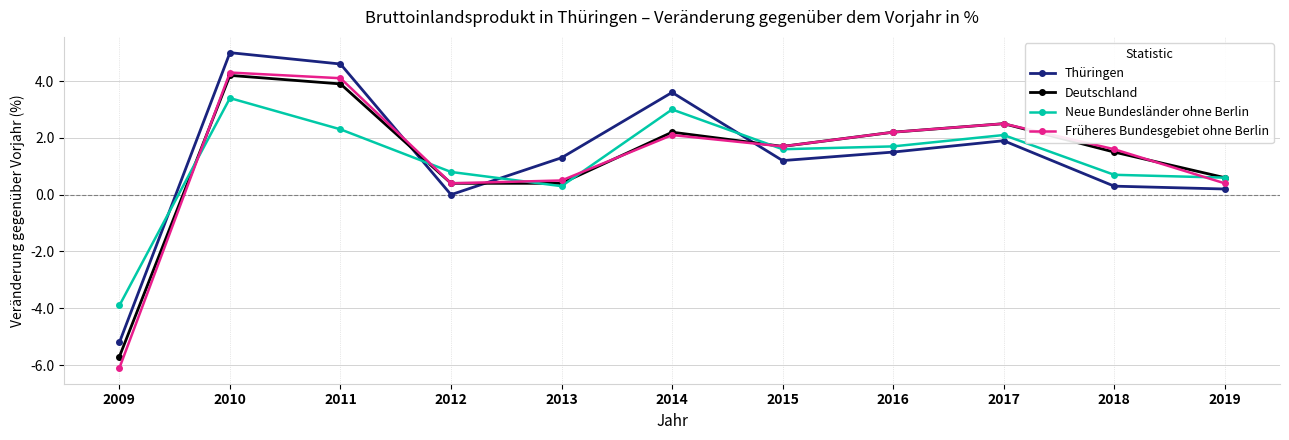

What is the sum of all Neue Bundesländer ohne Berlin values?

12.6